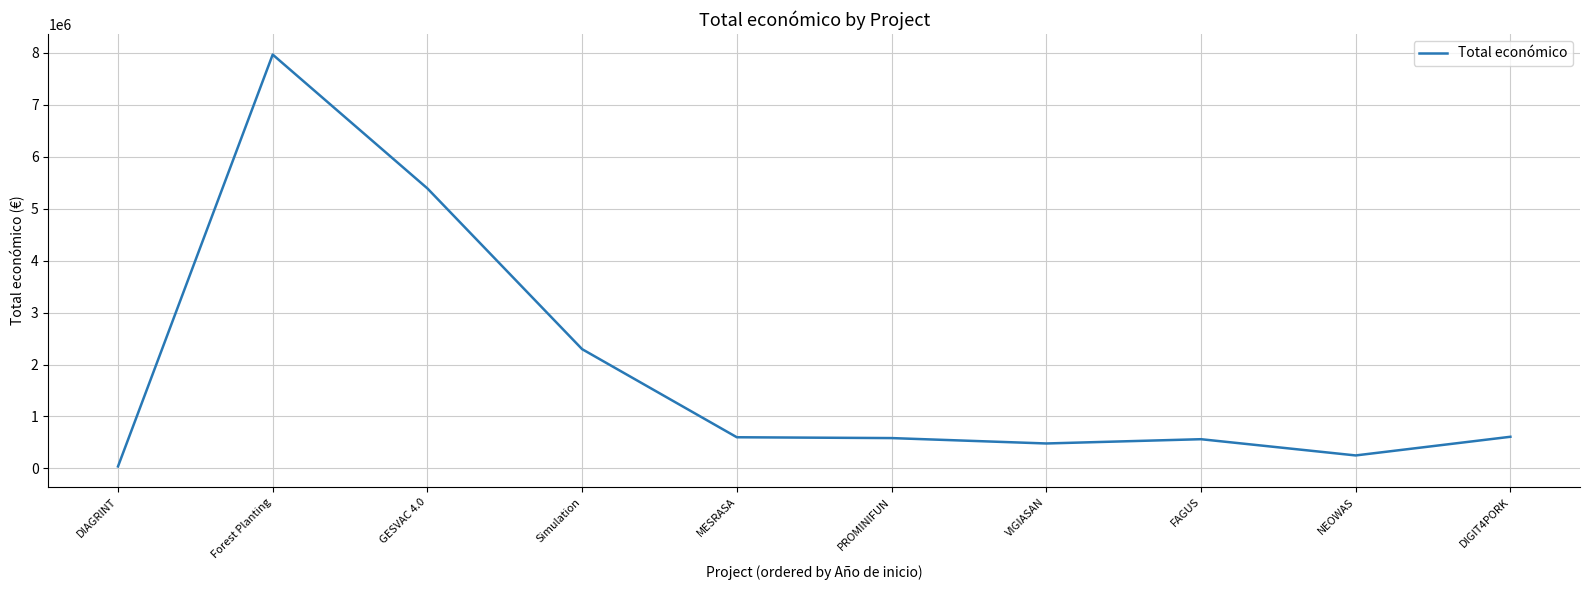

How many series are shown in this chart?

1